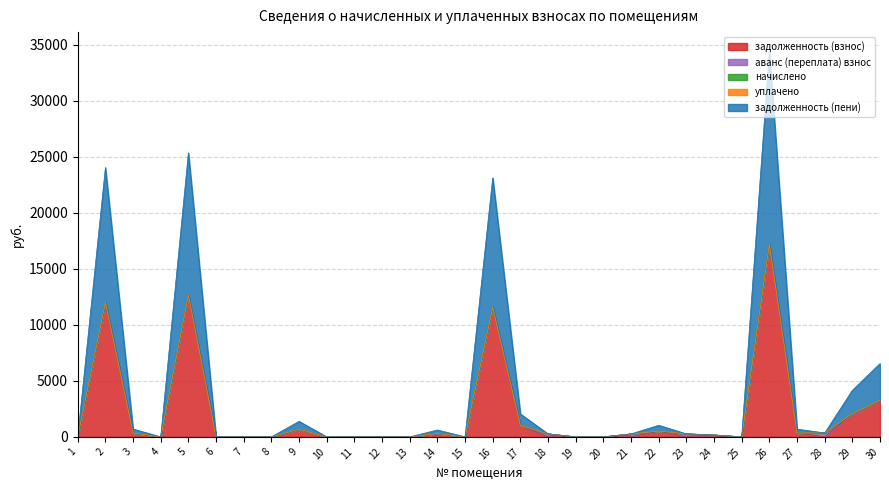

How many series are shown in this chart?

6